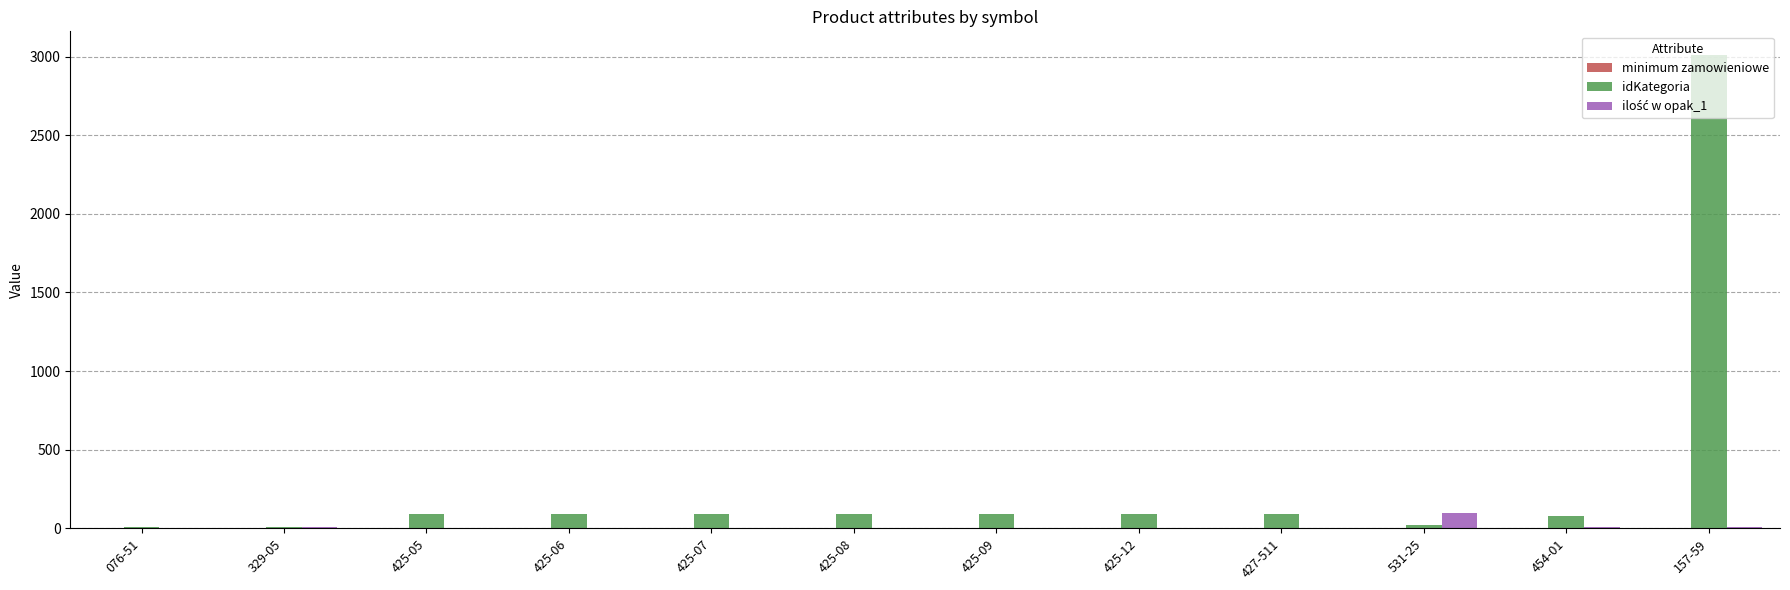

What is the maximum value shown in the chart?

3010